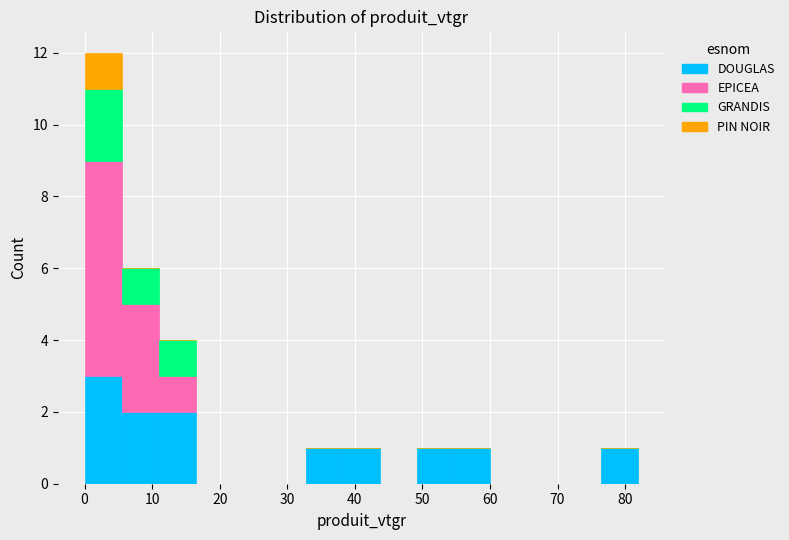

Reading left to right, transcribe this chart: for each stacked bar, give the range it covers on the x-axis and its total height. Neither the bar edges nor the heights are printed on the chart, so give them approximately, as read against the axes.

0 to 6: 12
6 to 11: 6
11 to 16: 4
16 to 22: 0
22 to 27: 0
27 to 33: 0
33 to 38: 1
38 to 44: 1
44 to 49: 0
49 to 55: 1
55 to 60: 1
60 to 65: 0
65 to 71: 0
71 to 76: 0
76 to 82: 1